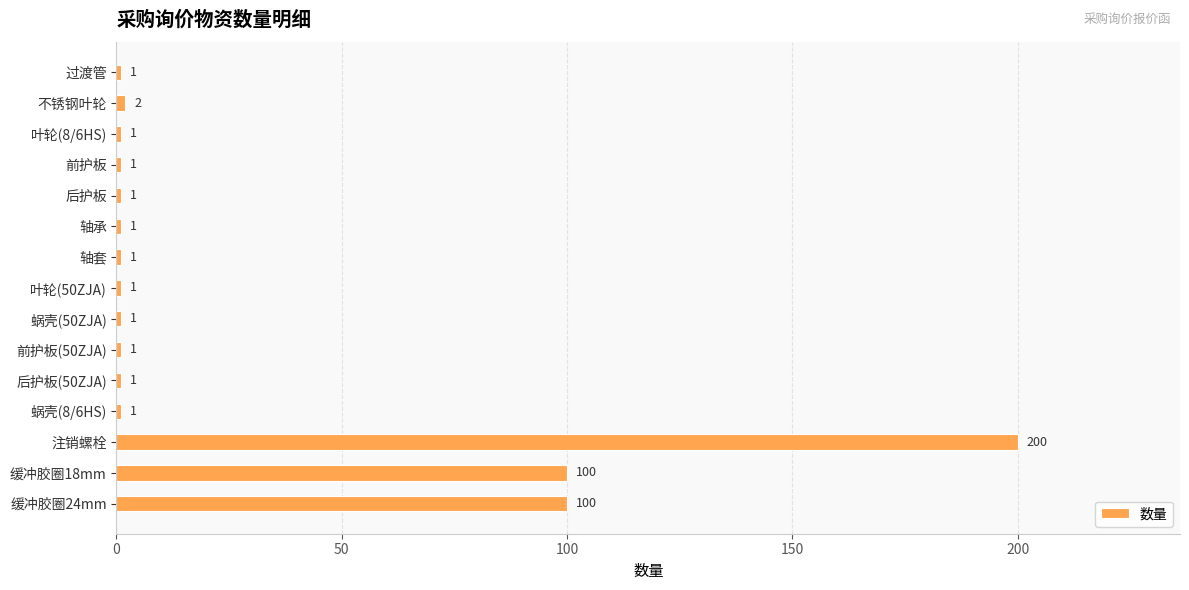

What is the difference between the maximum and minimum values?

199